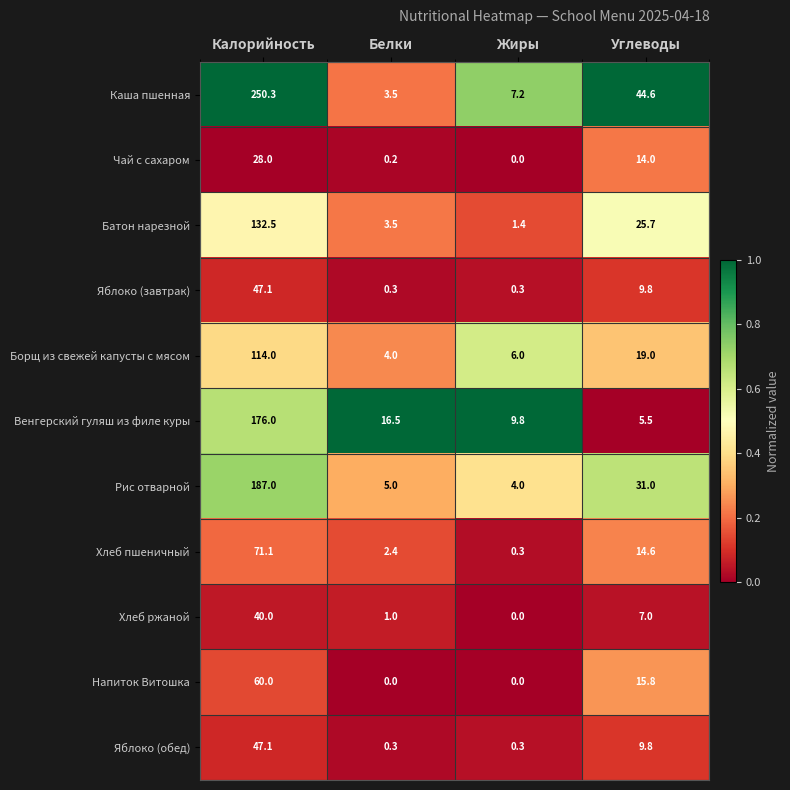

What is the sum of the Рис отварной values at Жиры and Калорийность?

191.0